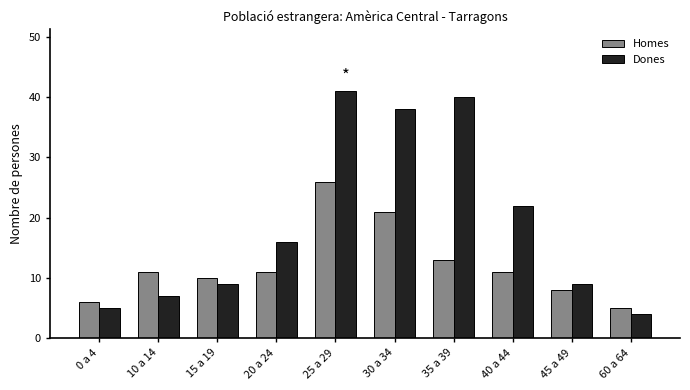

What is the sum of the Homes values at 40 a 44 and 35 a 39?

24